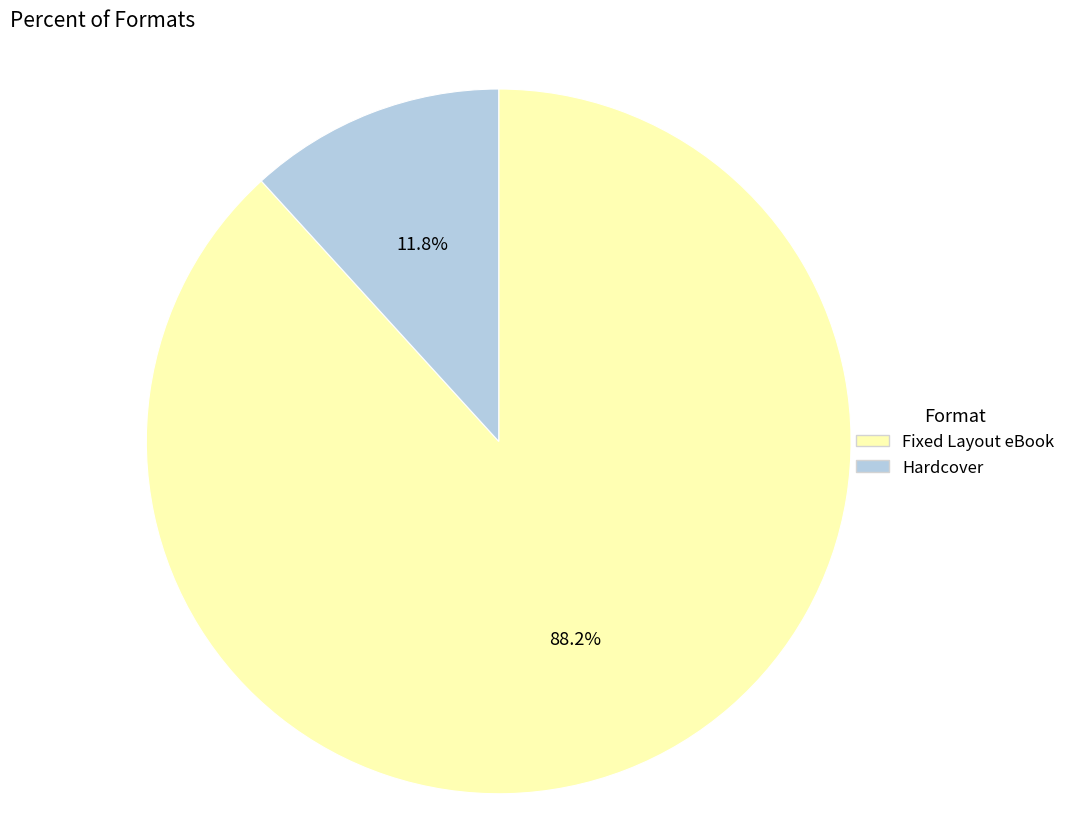

What is the largest slice in the pie chart?

Fixed Layout eBook